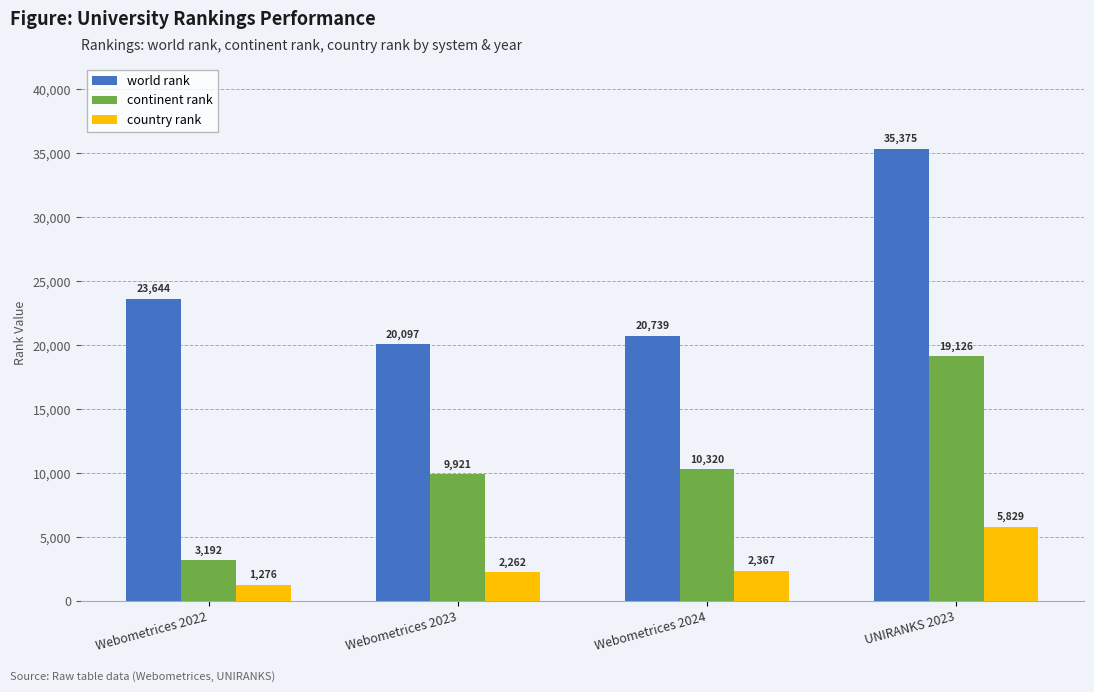

How many bars are there in total?

12